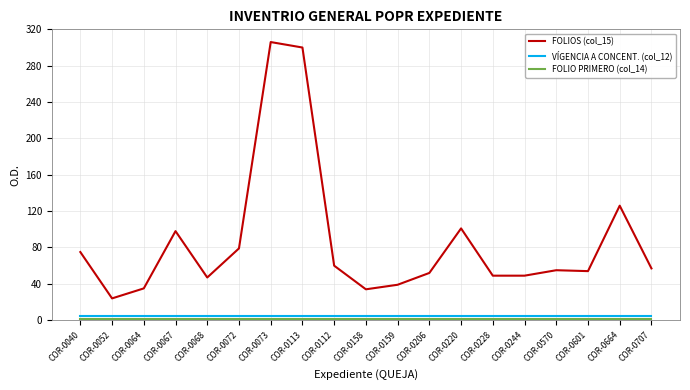

Is this an area chart (filled region under the line)?

No